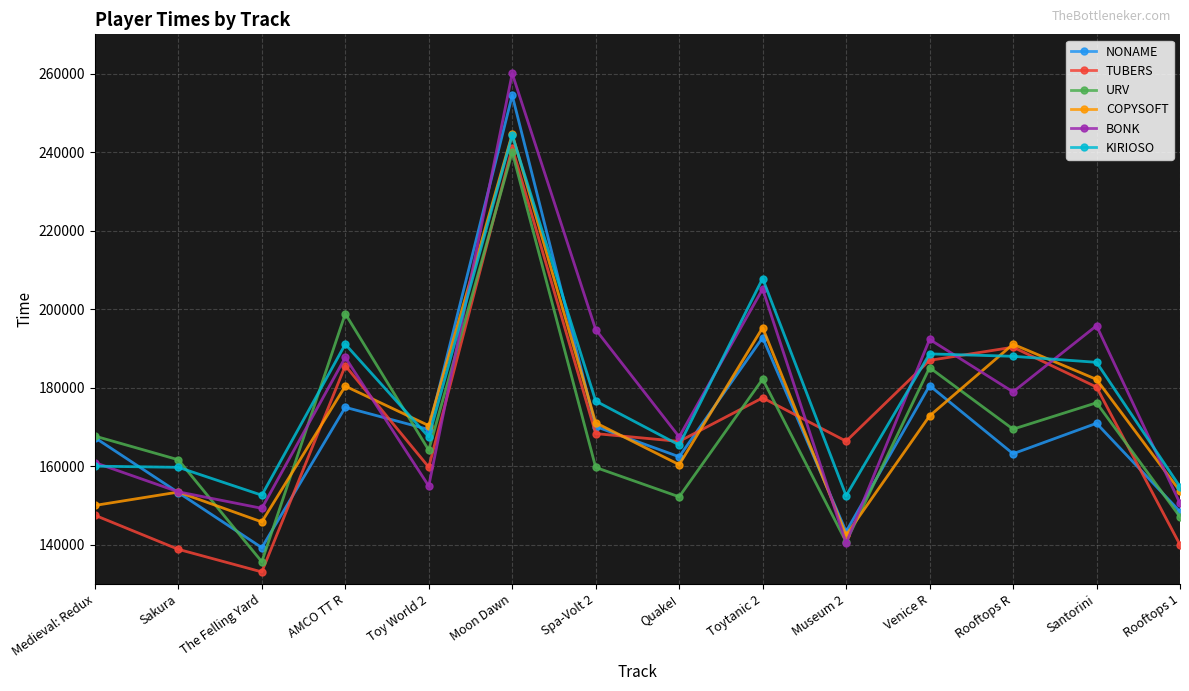

What is the total value across all series at Toy World 2?

985791